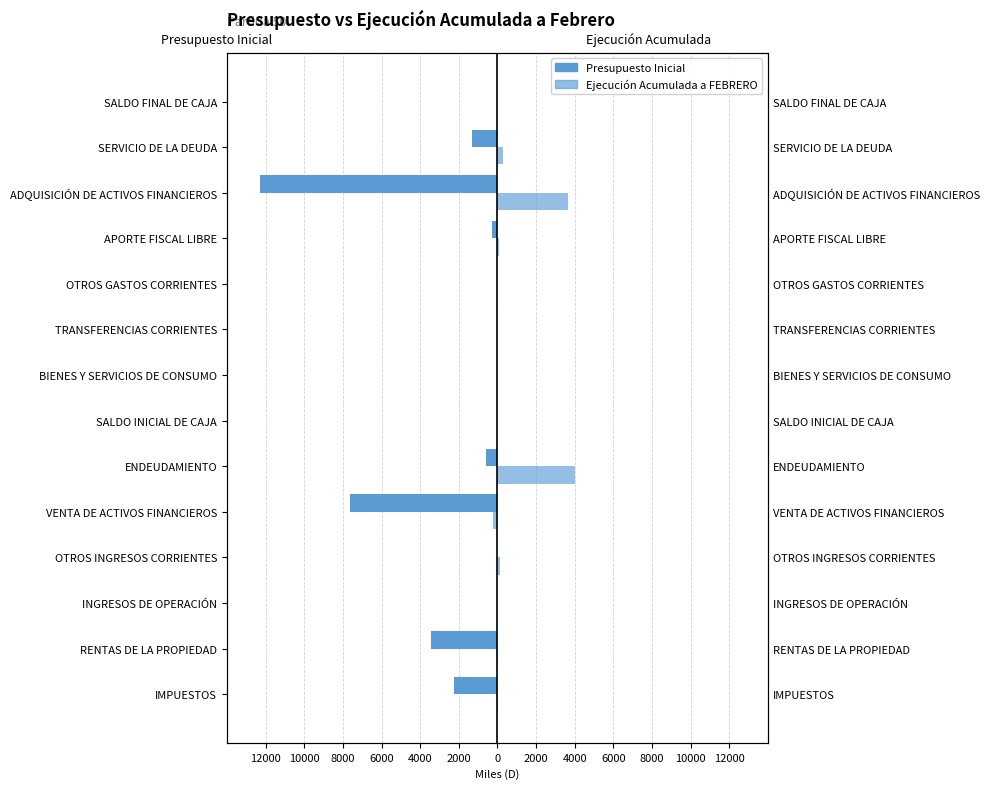

What is the value of the Presupuesto Inicial bar at the 9th from the left?

-2.6